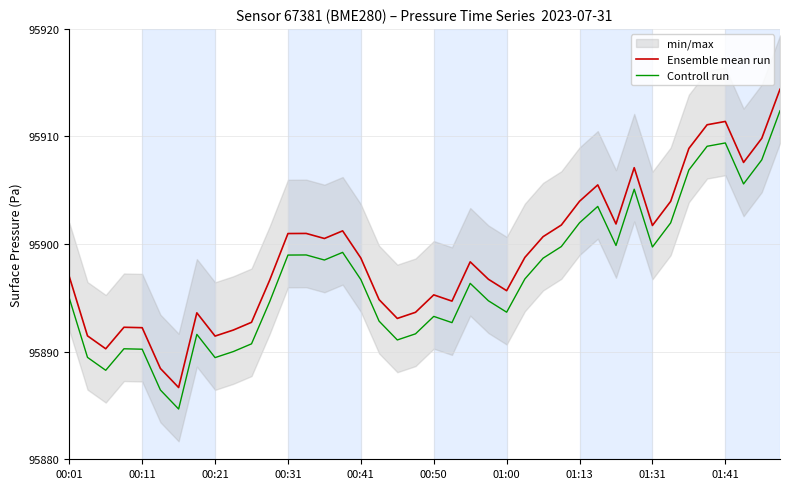

Is it true that Controll run equals 48340.2 at 23?

False